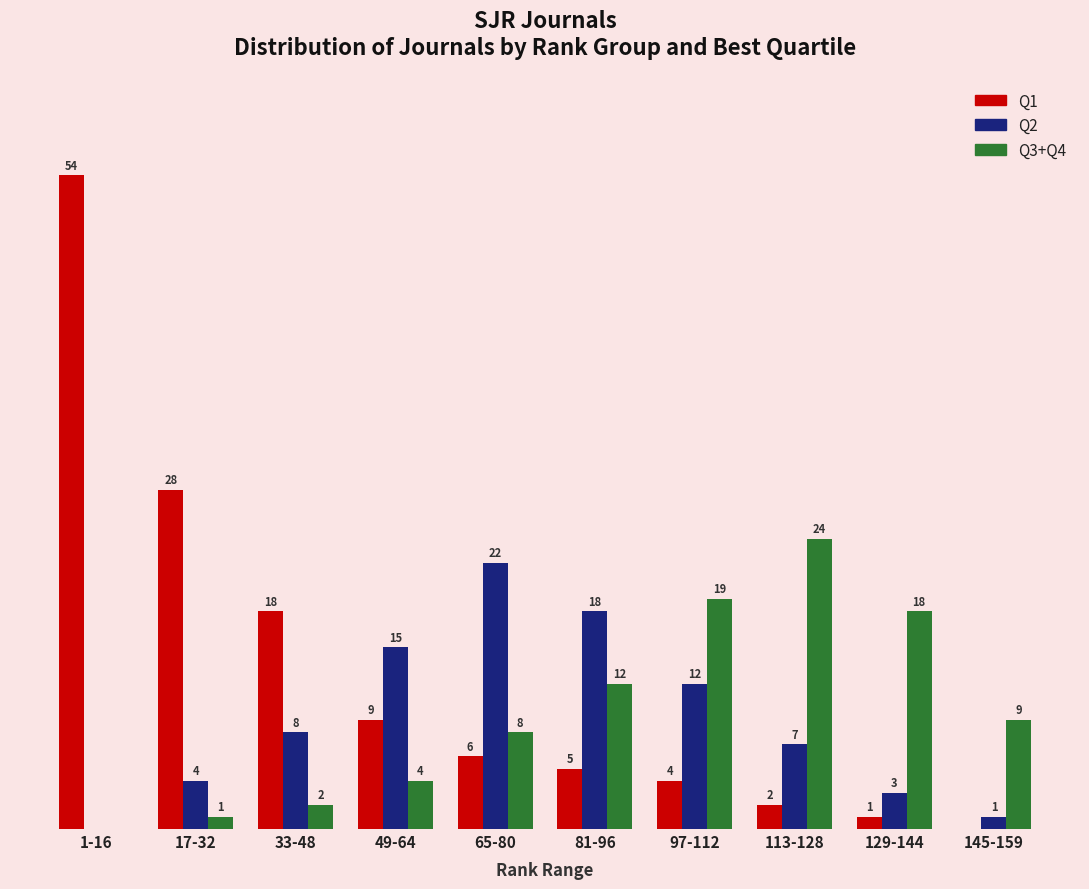

Is the value of Q1 at 113-128 greater than the value of Q2 at 97-112?

No